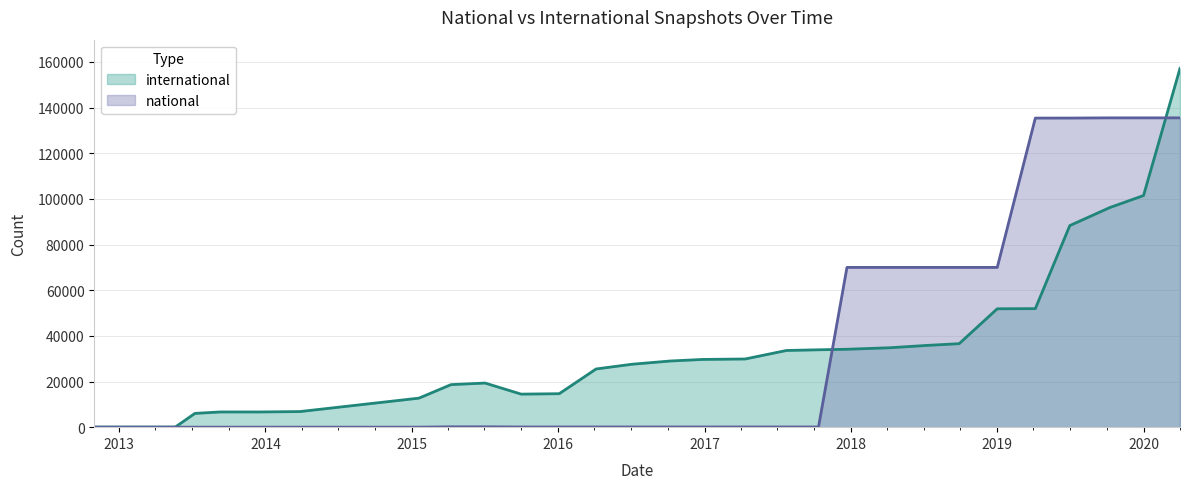

What position from the left is 2016-07-04?

15